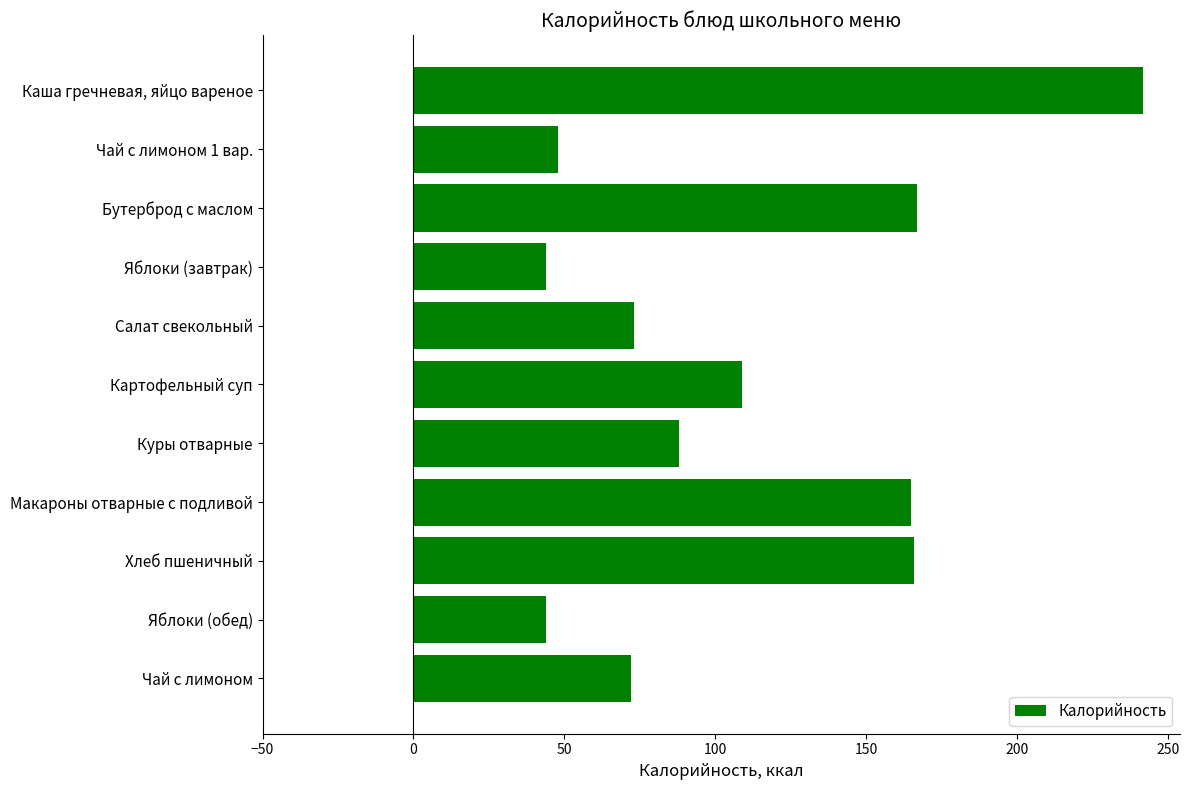

What is the ratio of the value at Бутерброд с маслом to the value at Макароны отварные с подливой?

1.0